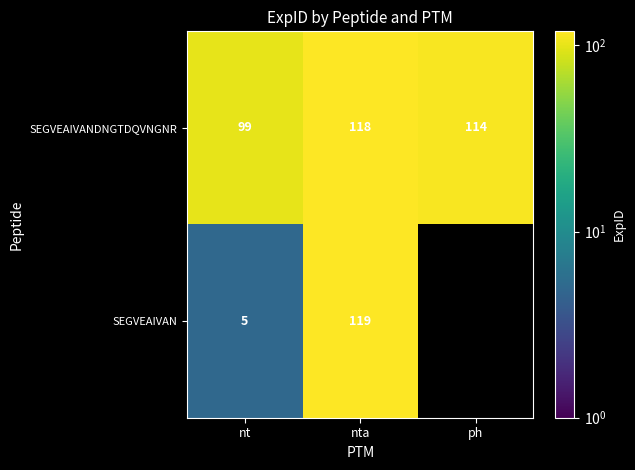

How many values in the SEGVEAIVANDNGTDQVNGNR series are below 114?

1